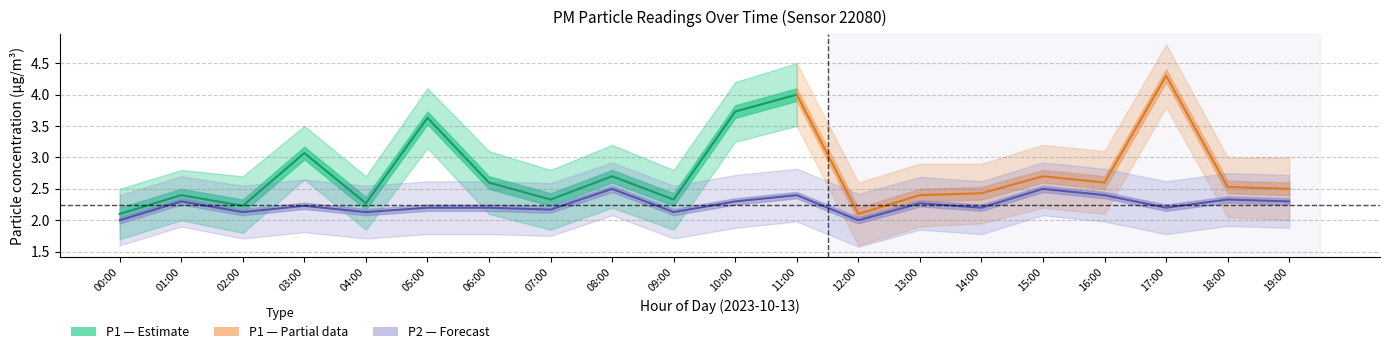

True or false: P1_upper has a value of 1.9 at 10:00.

False